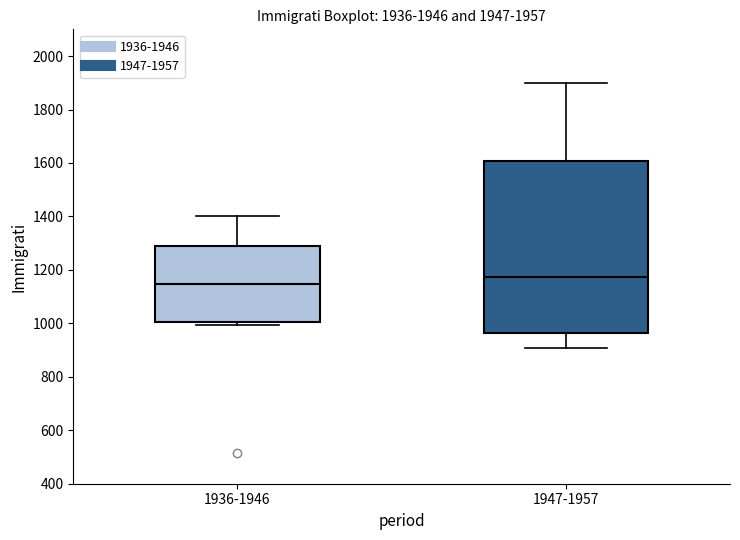

Which box is the tallest, from its lower edge to its upper edge?

1947-1957